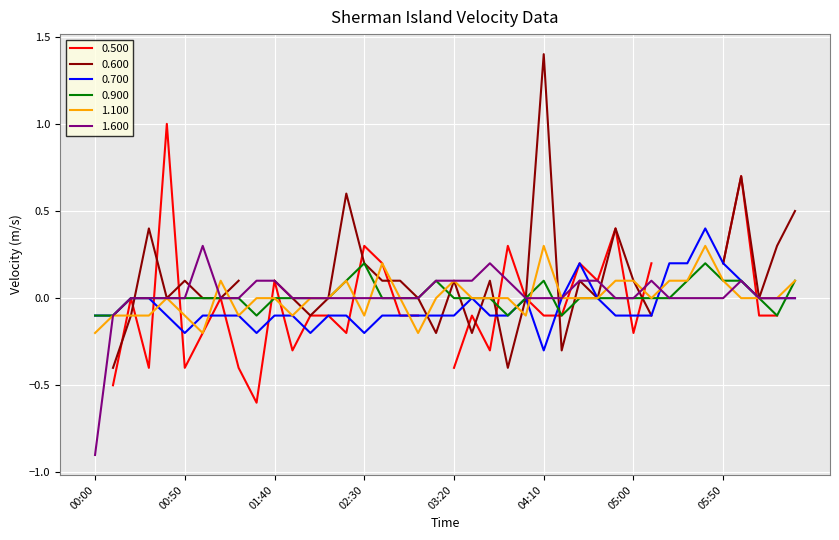

Where is 0.700 nearest to the value 0?

1993/09/08 00:20